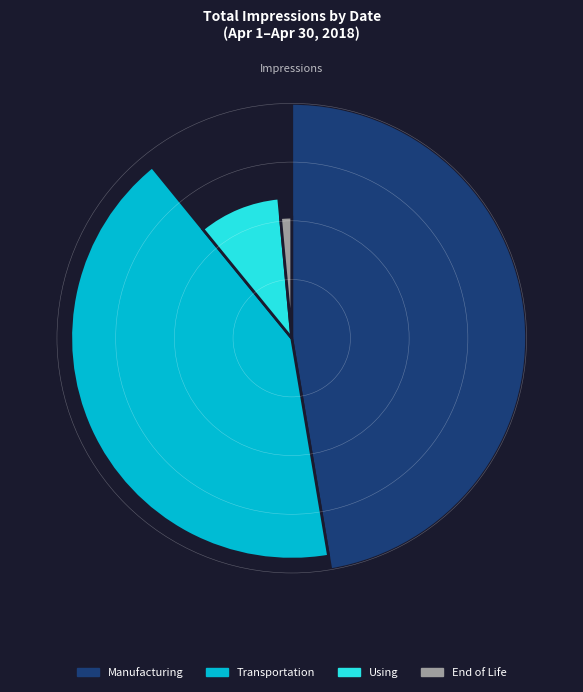

The 4/15/18 slice represents 1% of the pie. True or false?

False